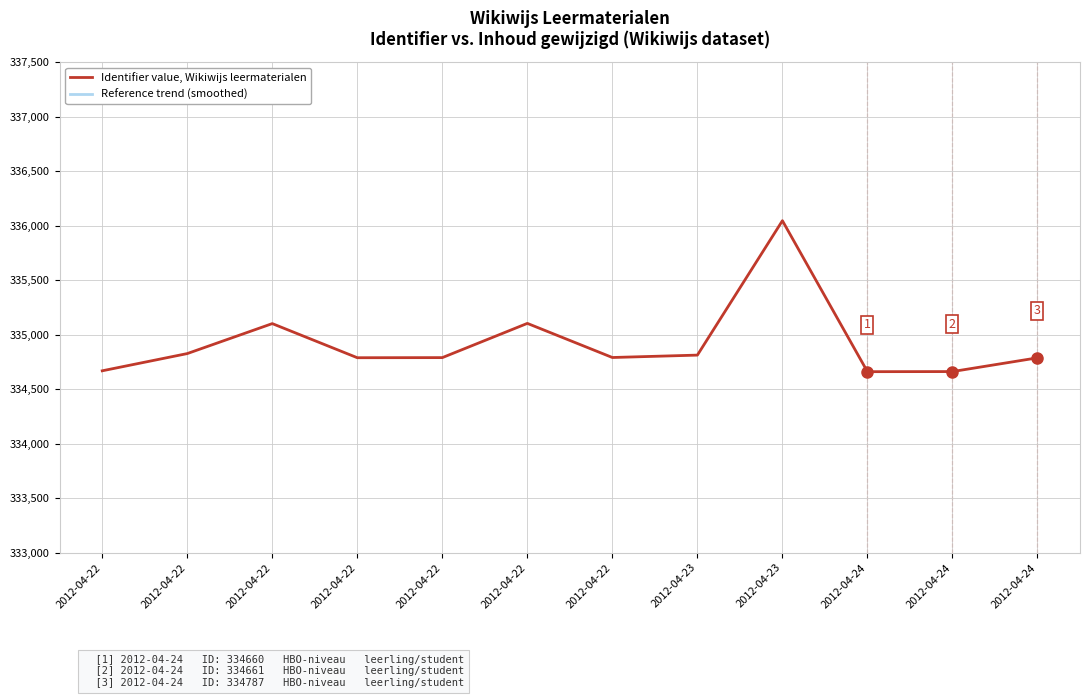

True or false: Reference trend (smoothed) and Identifier value, Wikiwijs leermaterialen intersect in this chart.

False